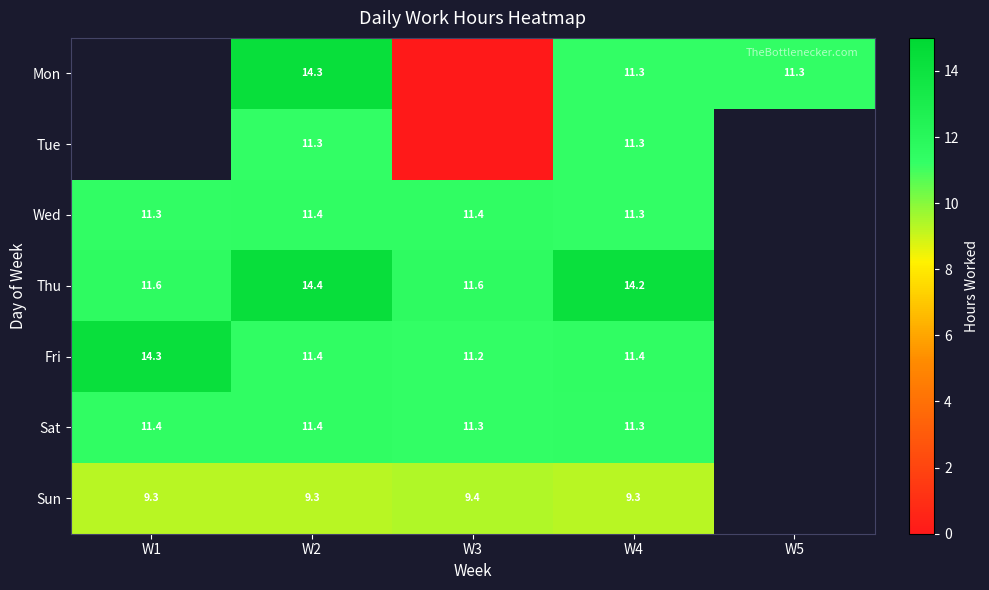

At which category is the sum across all series the highest?

W2